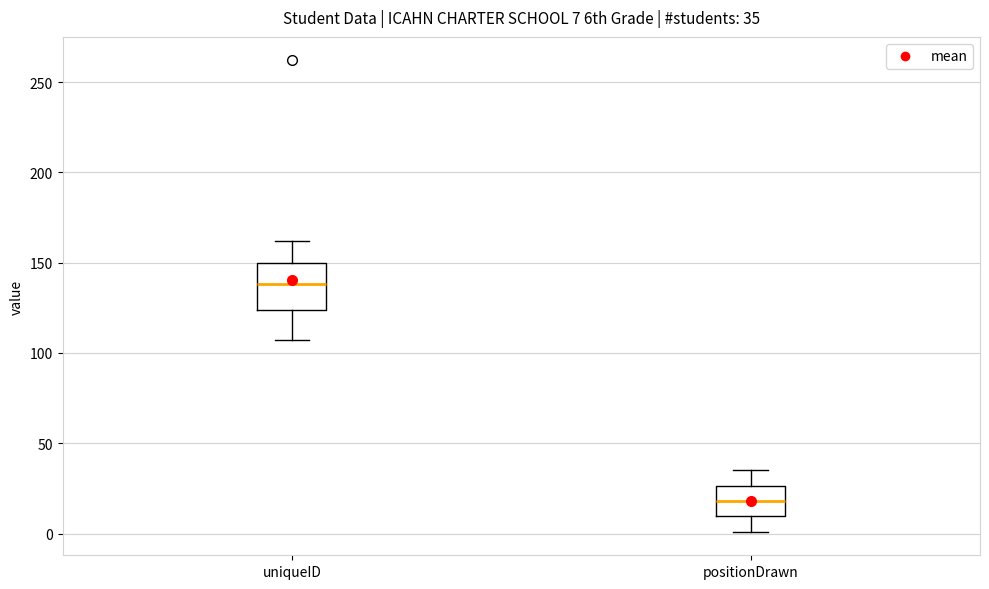

Which box has the lowest median line?

positionDrawn